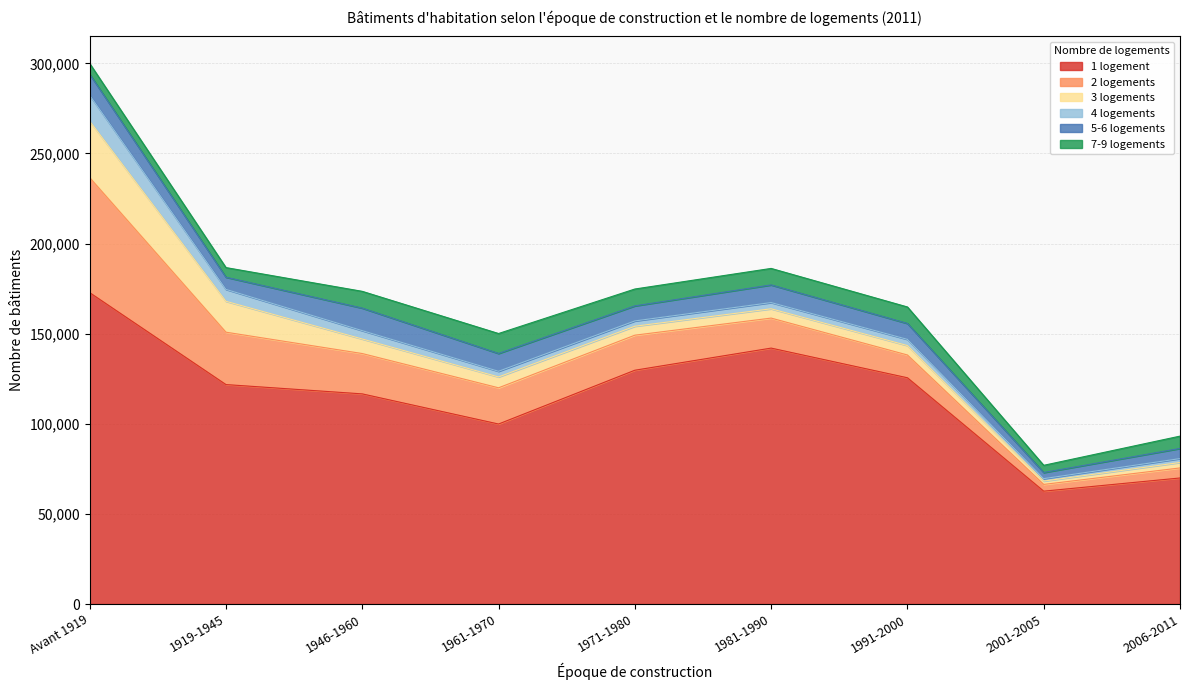

What is the value of the 7-9 logements point at the 5th from the left?

9353